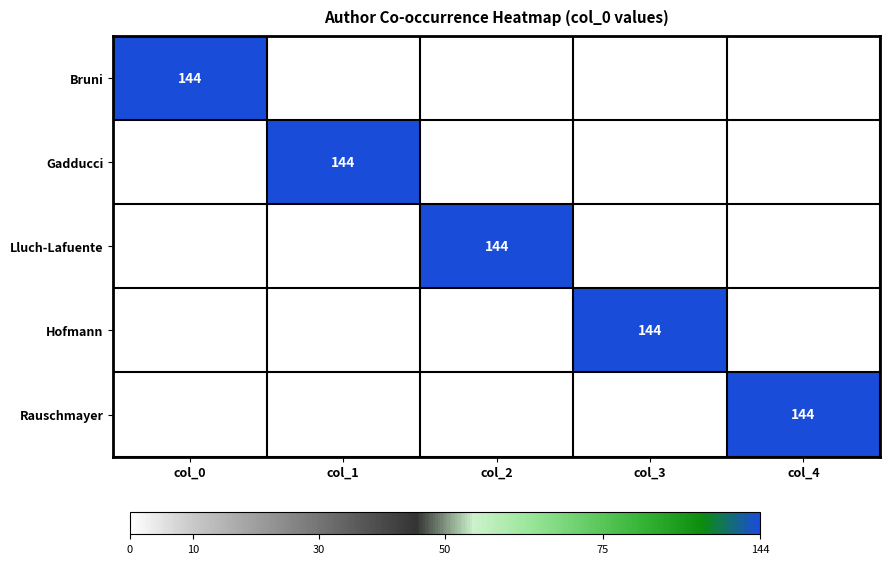

What is the maximum value for Hofmann?

144